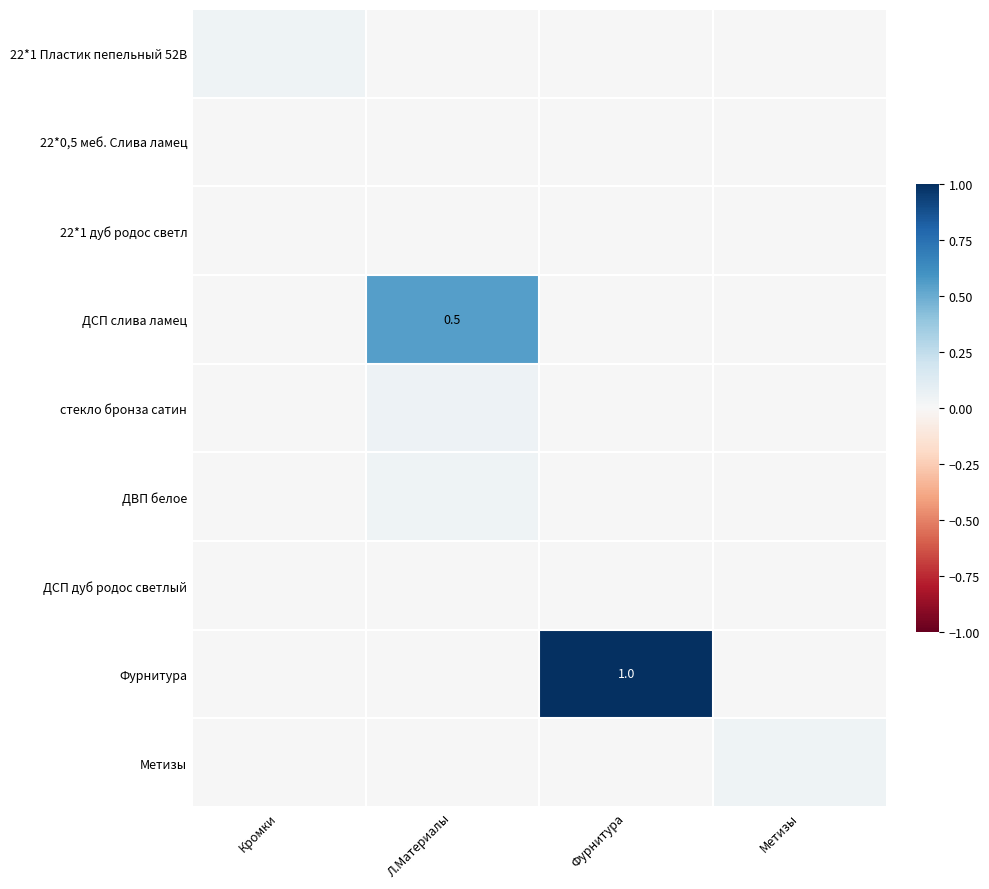

True or false: Фурнитура has a value of 1.0 at Фурнитура.

True